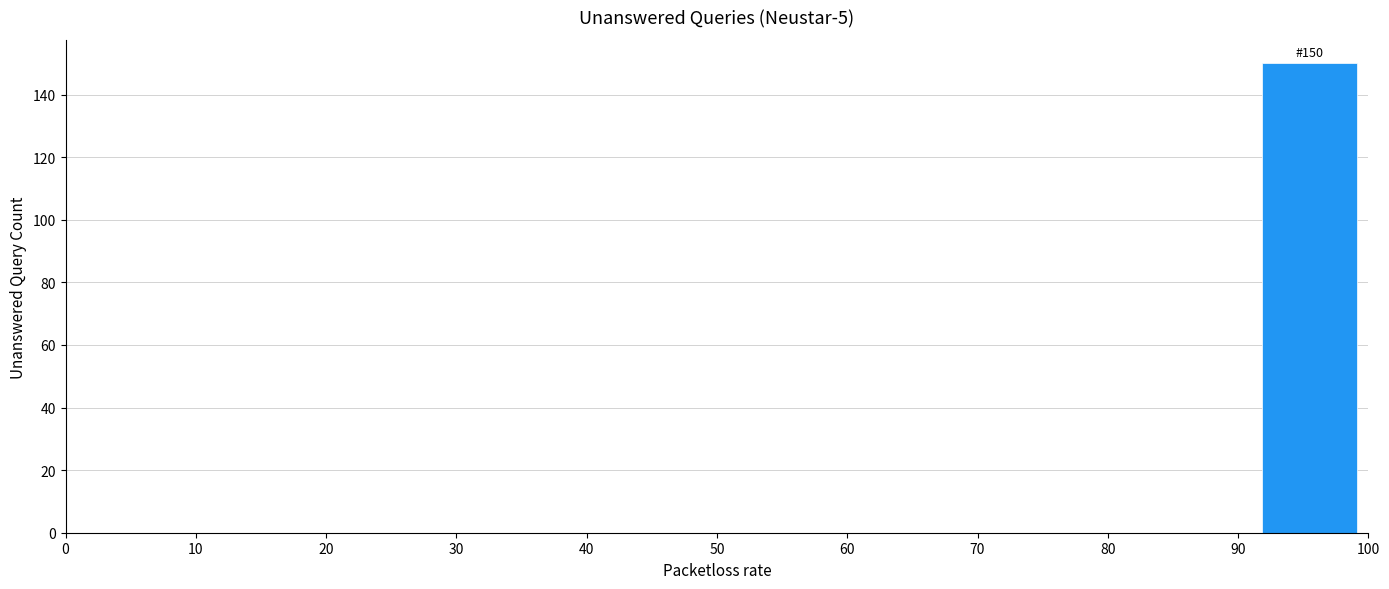

Over which range of the x-axis is the bar tallest?

91 to 100